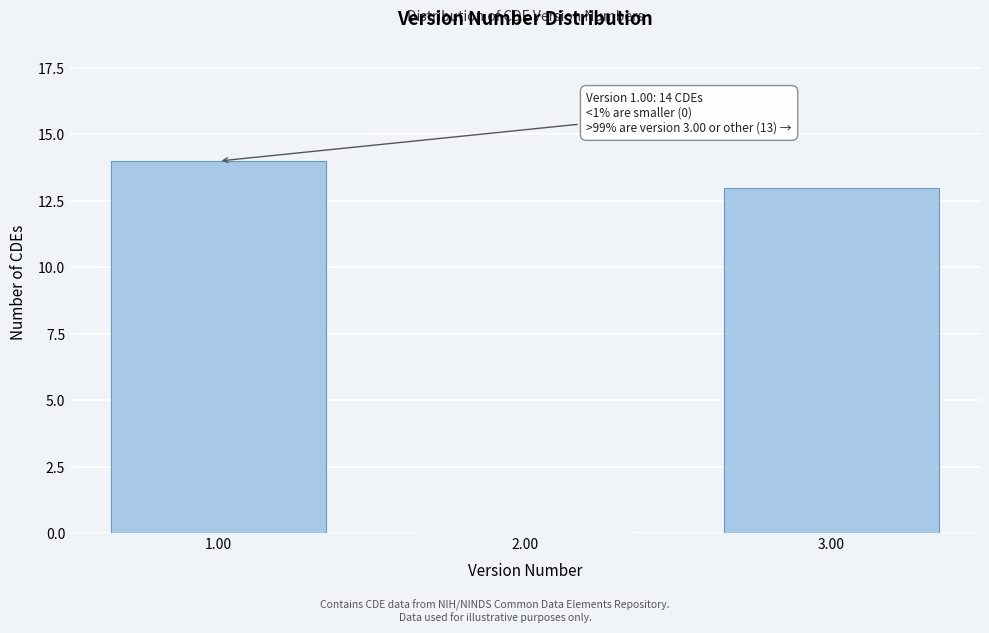

Where is the data nearest to the value 7?

3.00